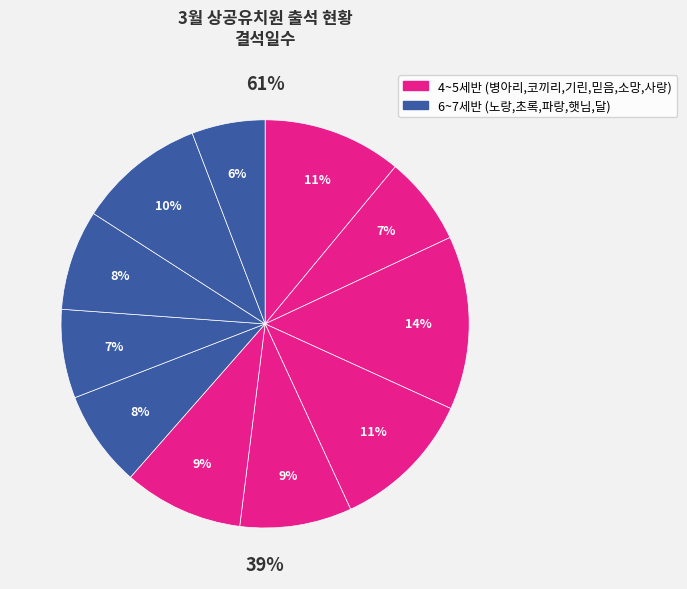

Approximately how many times larger is the value at 병아리반 compared to 사랑반?

1.2